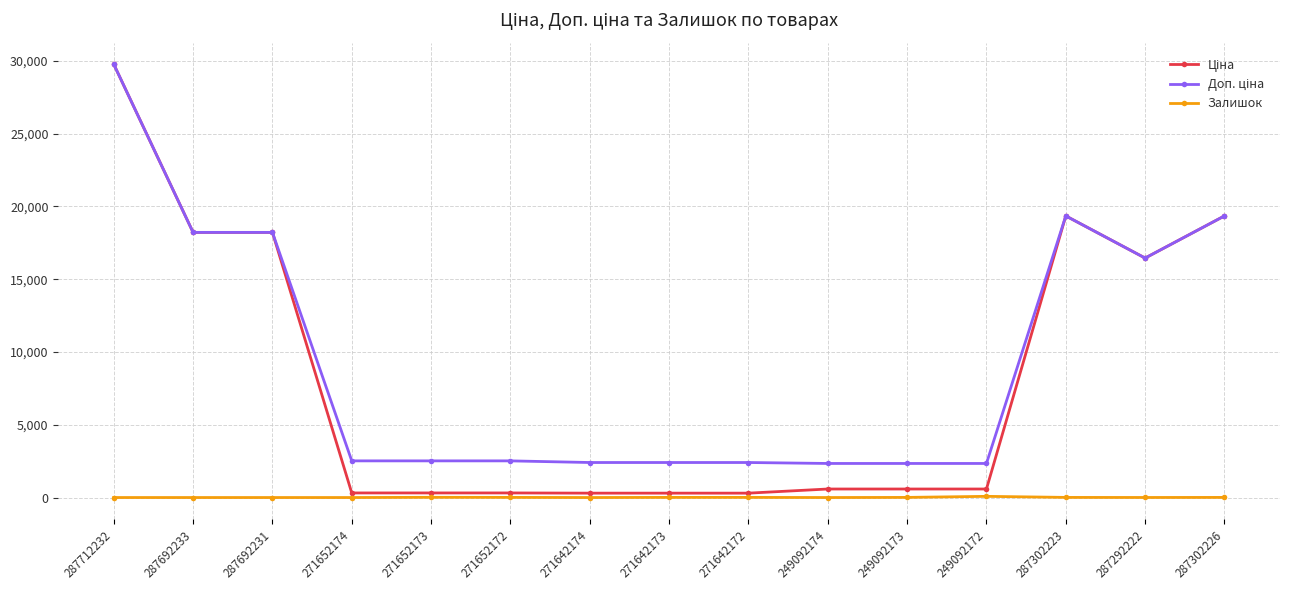

Which category has the highest value across all series?

287712232